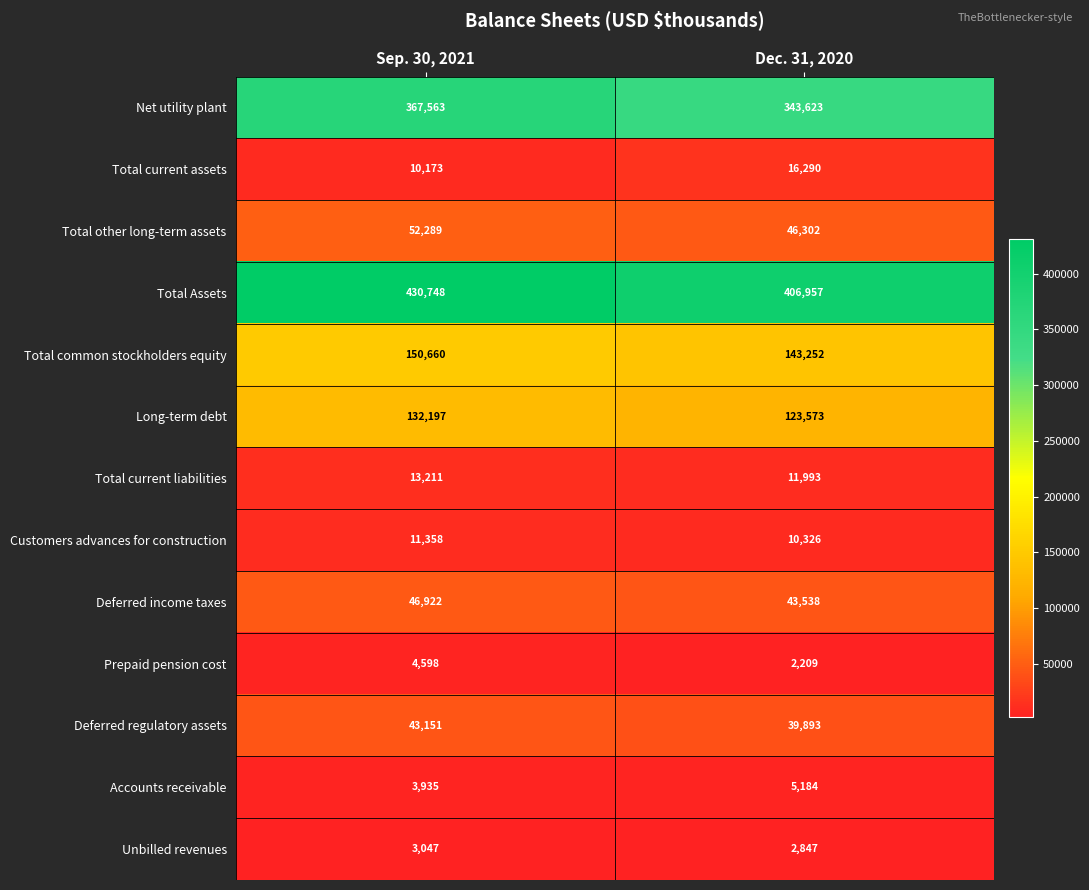

Between Sep. 30, 2021 and Dec. 31, 2020, which series saw the biggest shift?

Net utility plant